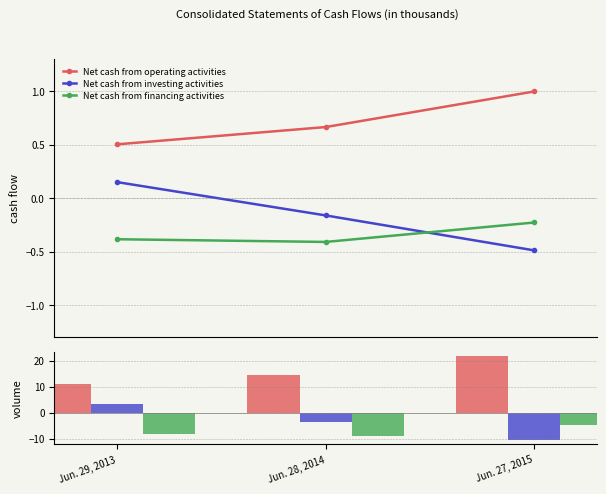

What is the label of the 1st bar from the left?

Jun. 29, 2013